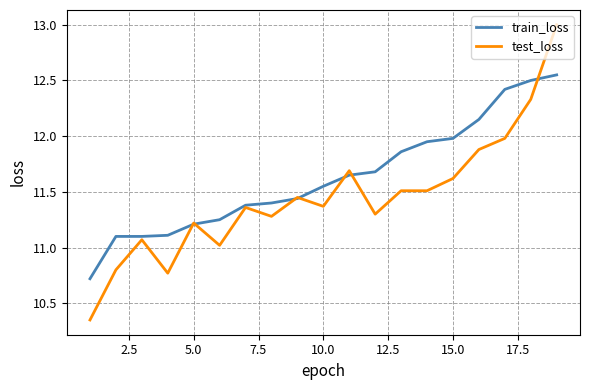

What is the difference between the maximum and minimum values in the train_loss series?

1.8